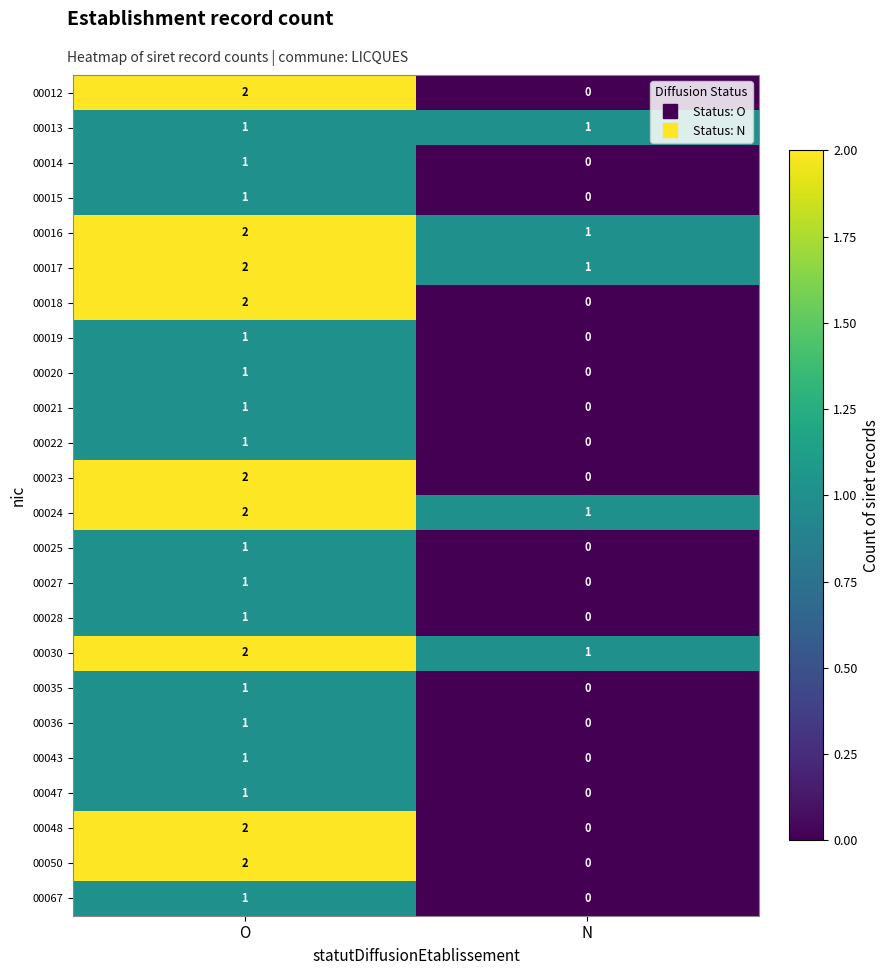

Where is 00067 nearest to the value 0?

N